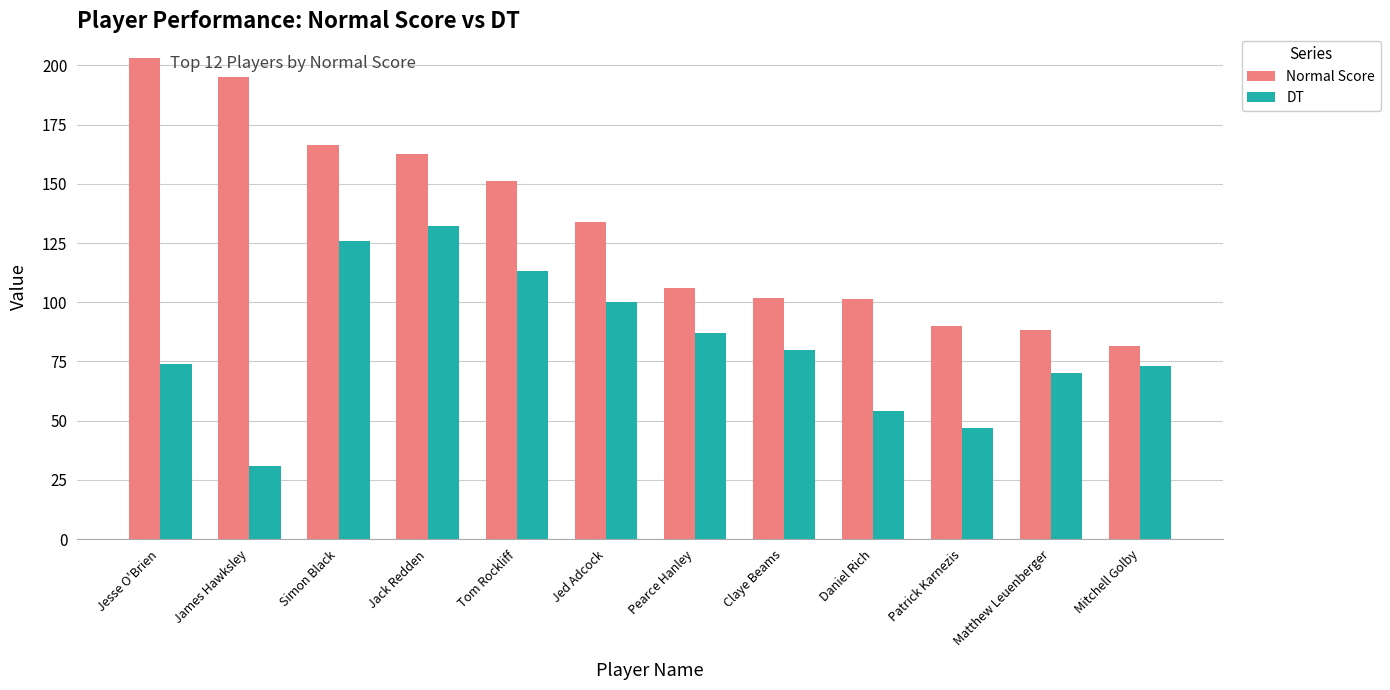

What is the total value across all series at Jack Redden?

294.5